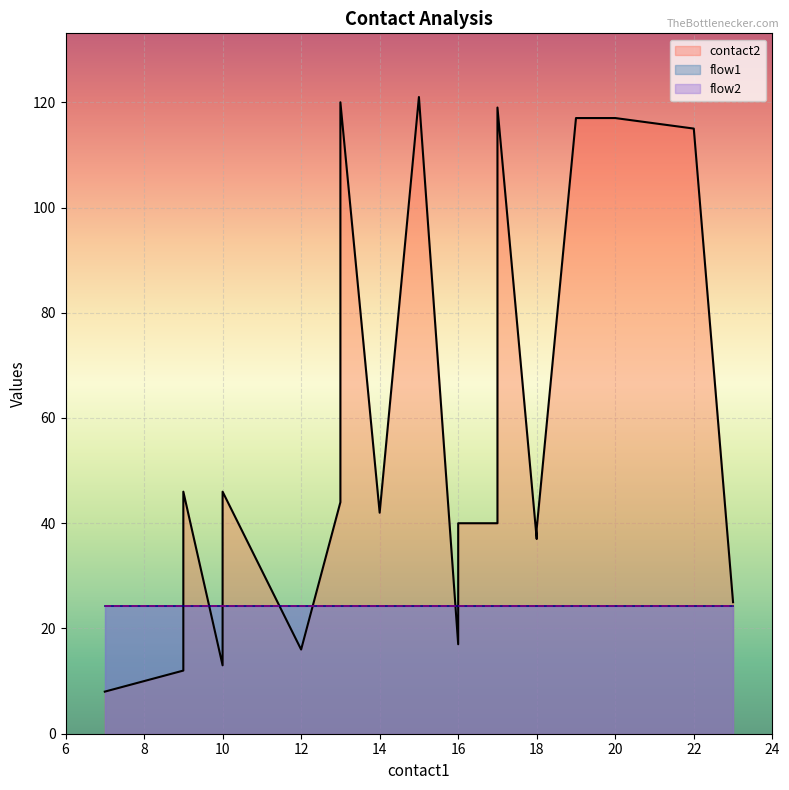

Read the contact2 value at 18, to the nearest 10.

40